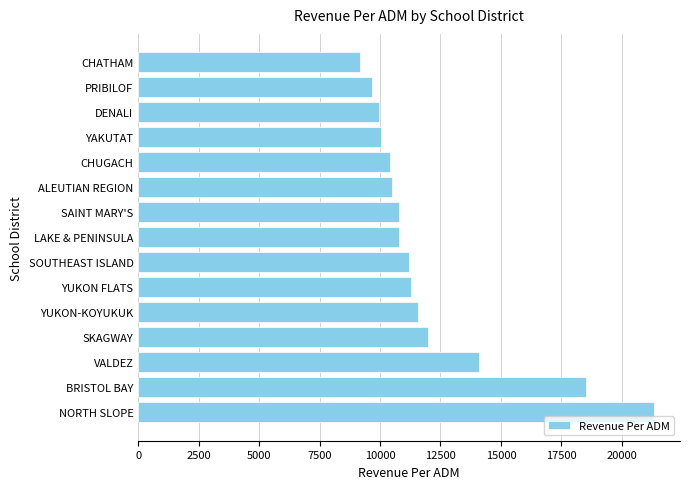

What is the difference between the maximum and second lowest values?

11667